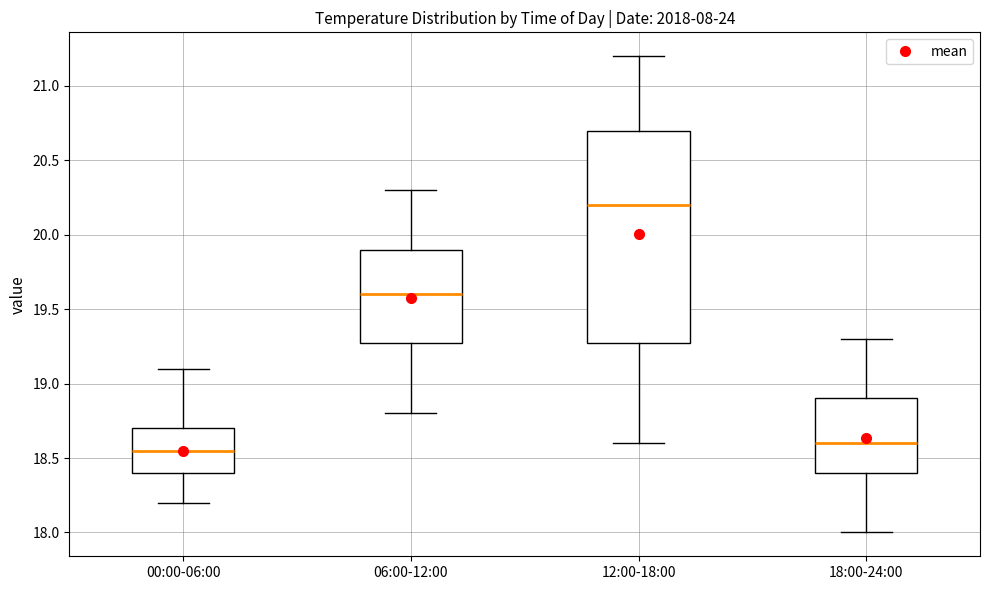

Reading left to right, read every box against the y-axis: the position of its median line, the range the box covers, and the ends of its whiskers. The values are not printed on the chart, so give them approximately, as read against the axis.

00:00-06:00: median 18.55, box 18.40 to 18.70, whiskers 18.20 to 19.10
06:00-12:00: median 19.60, box 19.30 to 19.90, whiskers 18.80 to 20.30
12:00-18:00: median 20.20, box 19.30 to 20.70, whiskers 18.60 to 21.20
18:00-24:00: median 18.60, box 18.40 to 18.90, whiskers 18.00 to 19.30